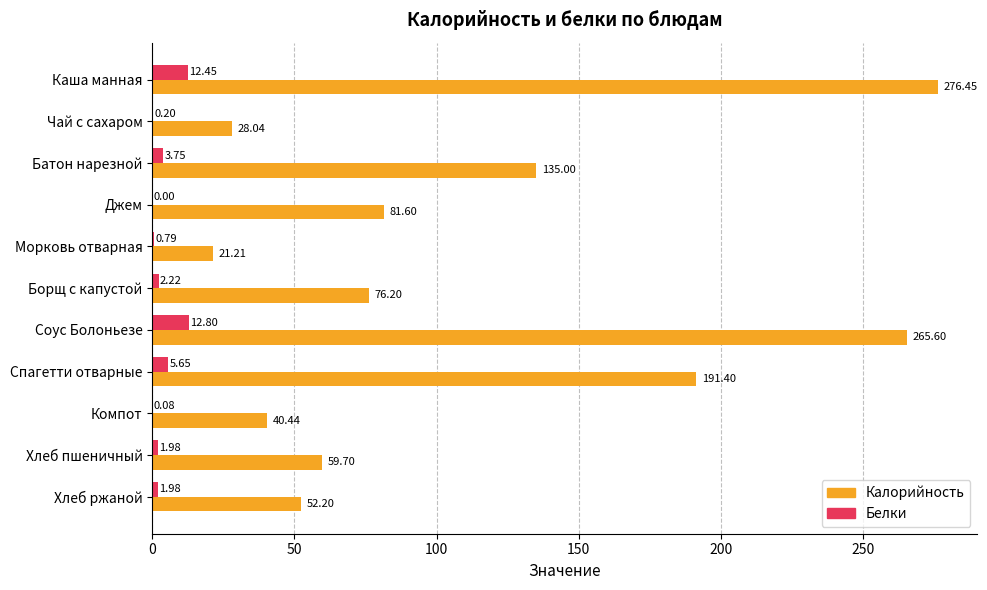

At which category is the sum across all series the highest?

Каша манная